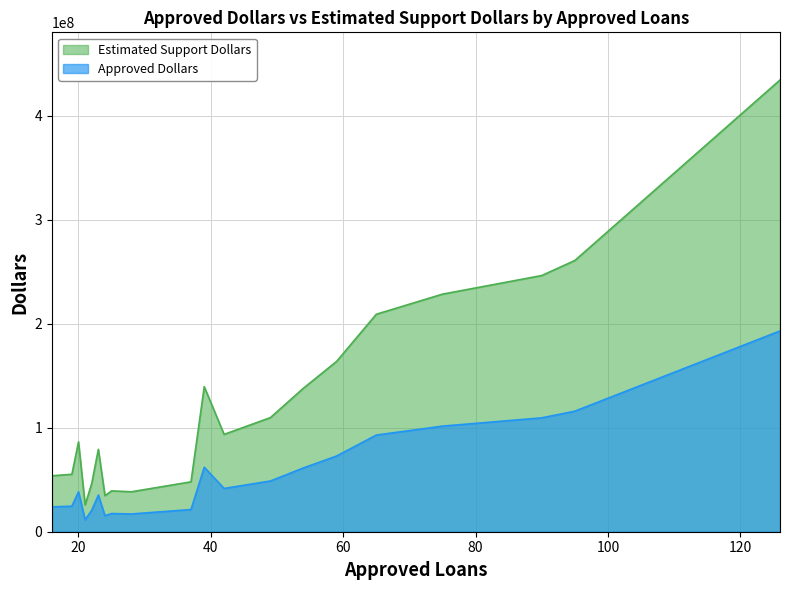

What is the difference between the Approved Dollars values at 59 and 49?

24008000